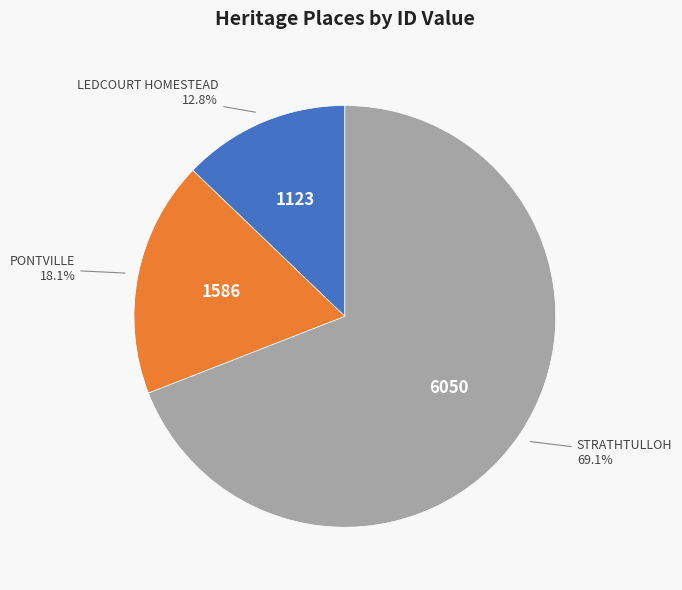

Is there any slice that represents more than half of the pie?

Yes